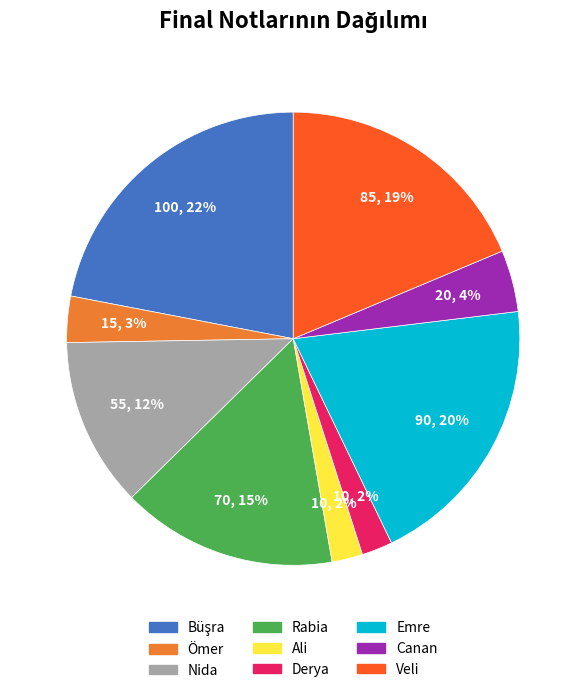

How many segments does this pie chart have?

9